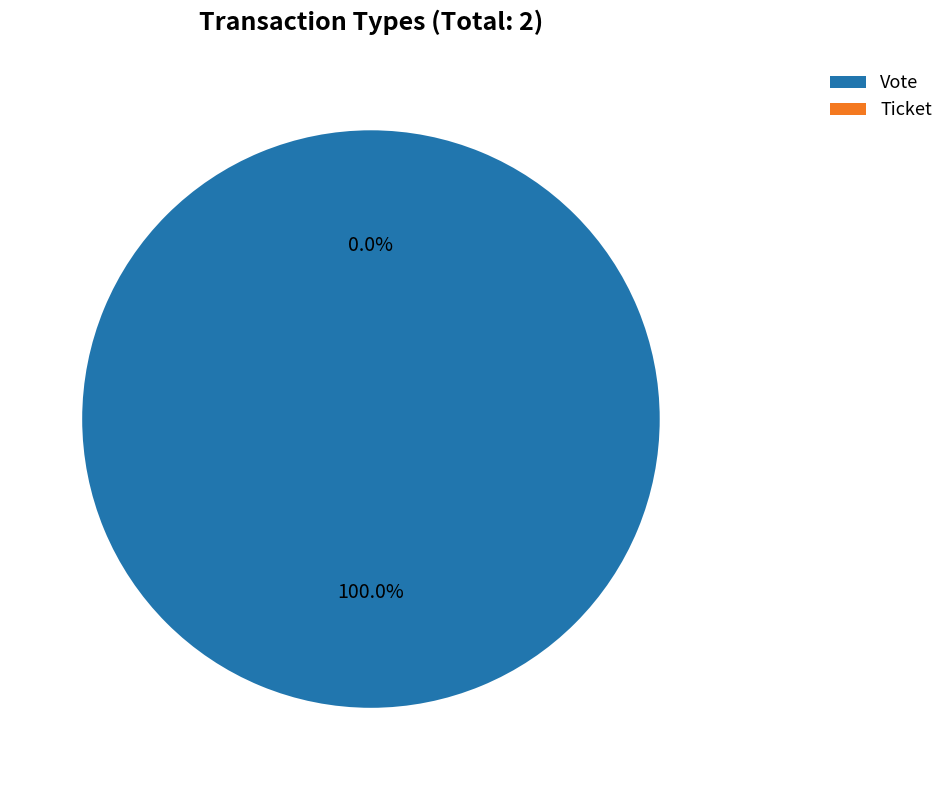

Which category has the biggest portion of the pie?

Vote